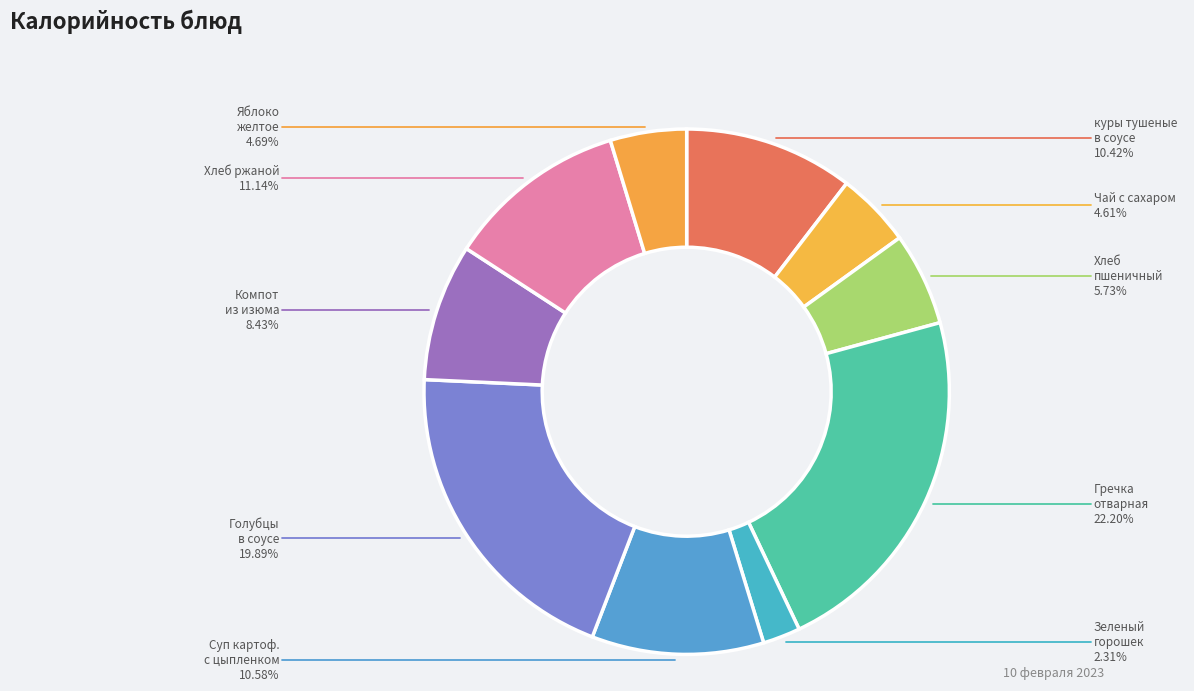

What is the largest slice in the pie chart?

Гречка отварная